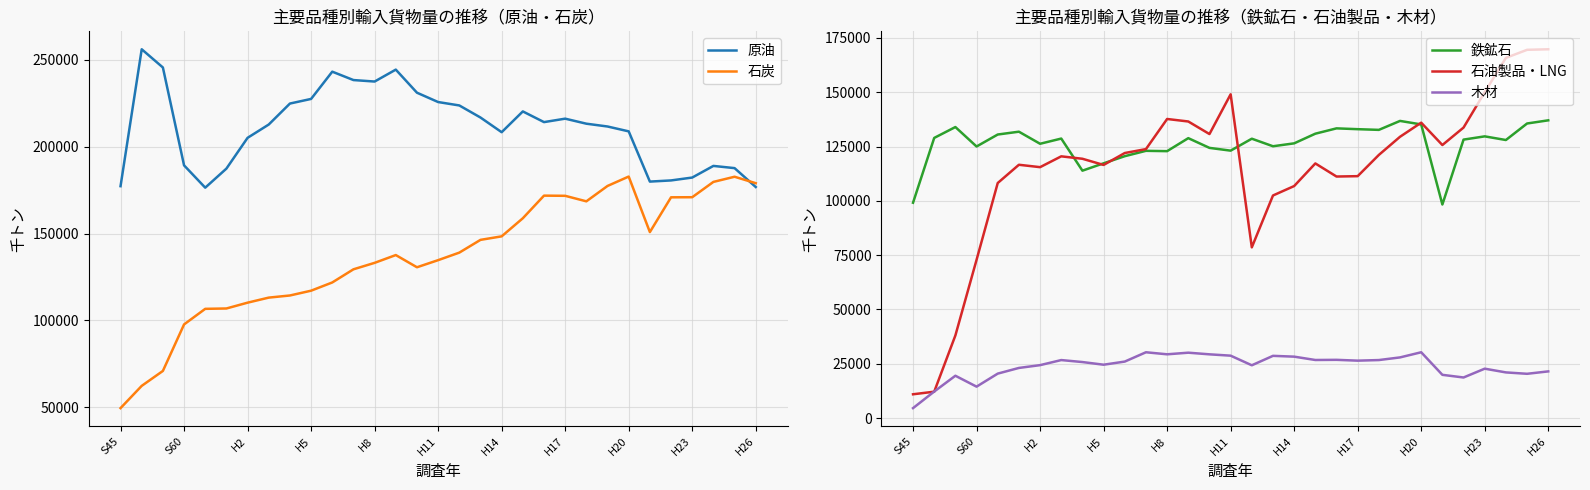

How many lines are shown in the chart?

5